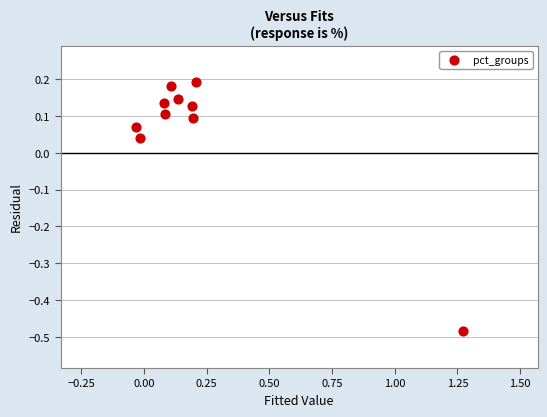

What is the range of X values (max minus min)?

1.3